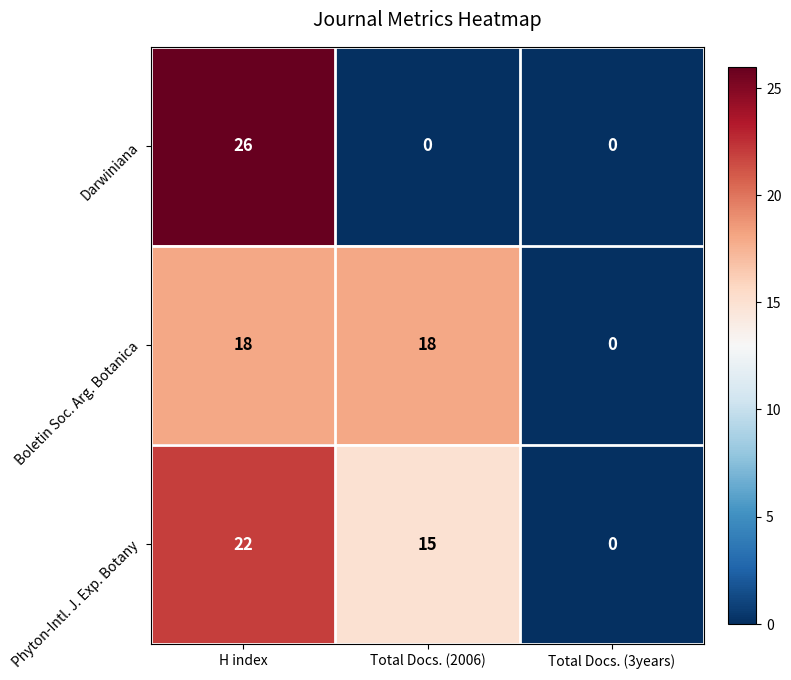

Between H index and Total Docs. (2006), which series saw the biggest shift?

Darwiniana